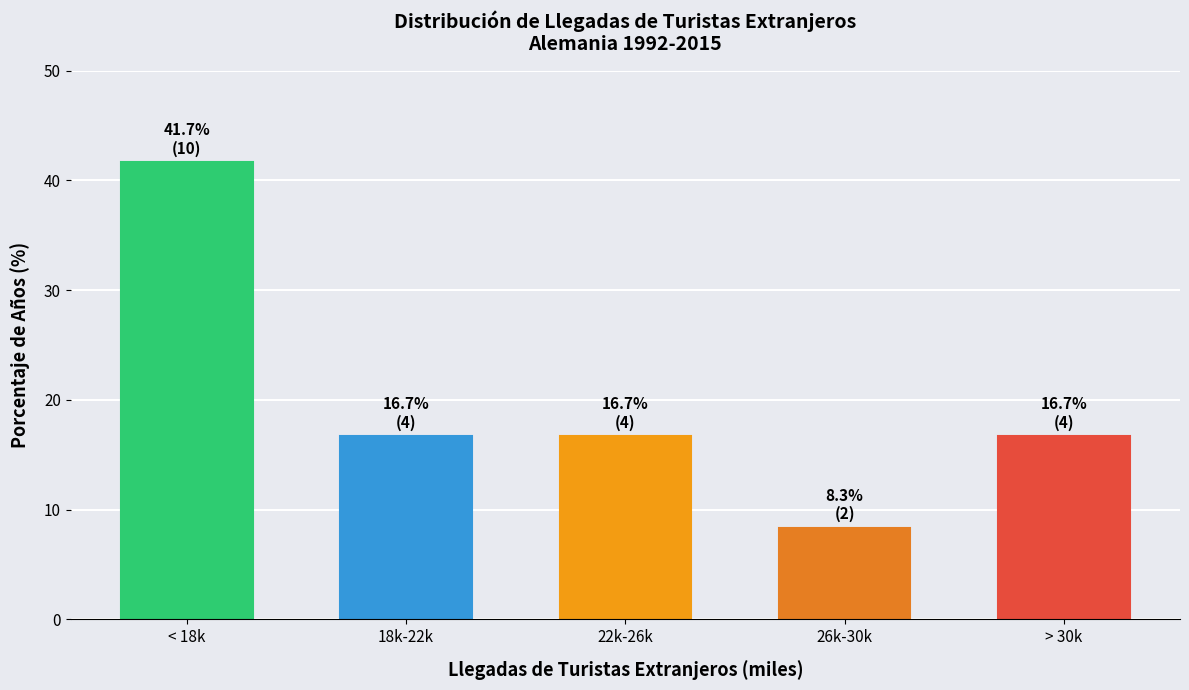

Reading left to right, what are all the values shown in this chart?

41.7	16.7	16.7	8.3	16.7